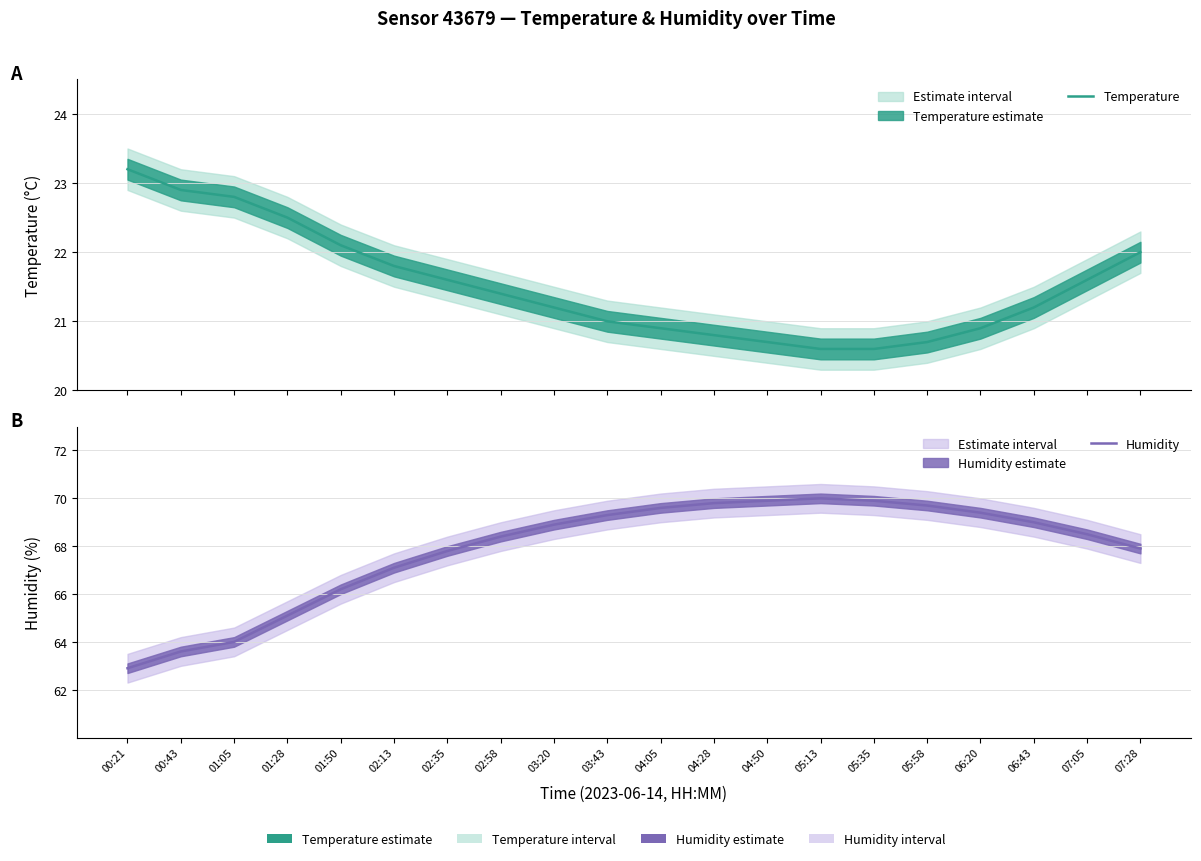

List the labels in order of Temperature value, smallest first.

05:13, 05:35, 04:50, 05:58, 04:28, 04:05, 06:20, 03:43, 03:20, 06:43, 02:58, 02:35, 07:05, 02:13, 07:28, 01:50, 01:28, 01:05, 00:43, 00:21